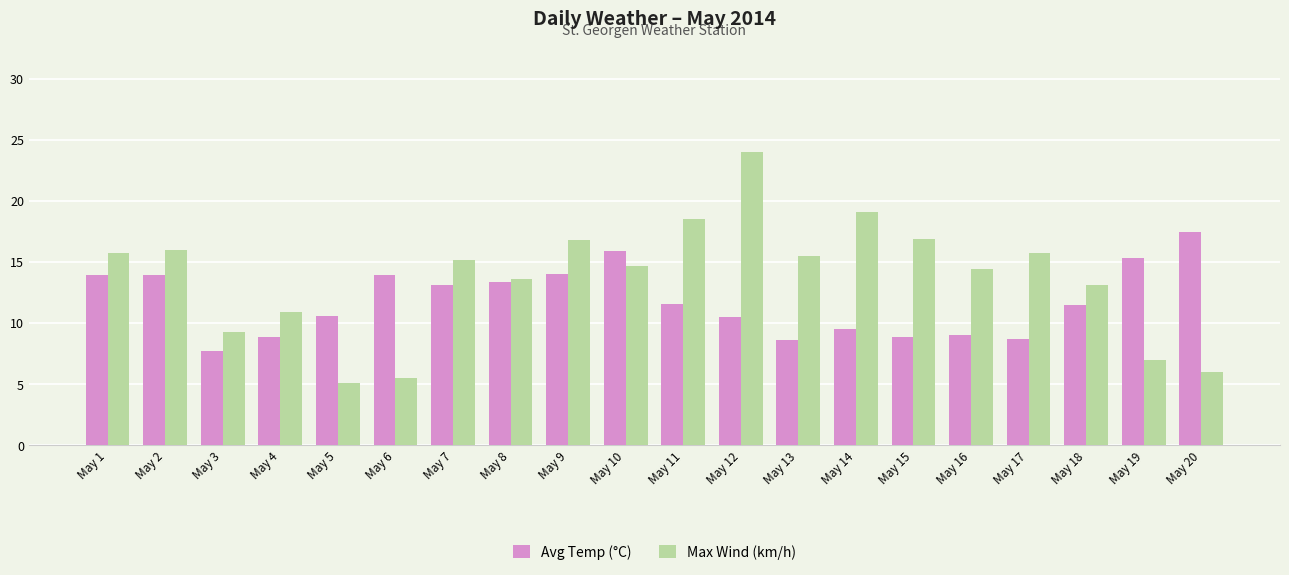

What are all the series names shown in the legend?

Avg Temp (°C), Max Wind (km/h)